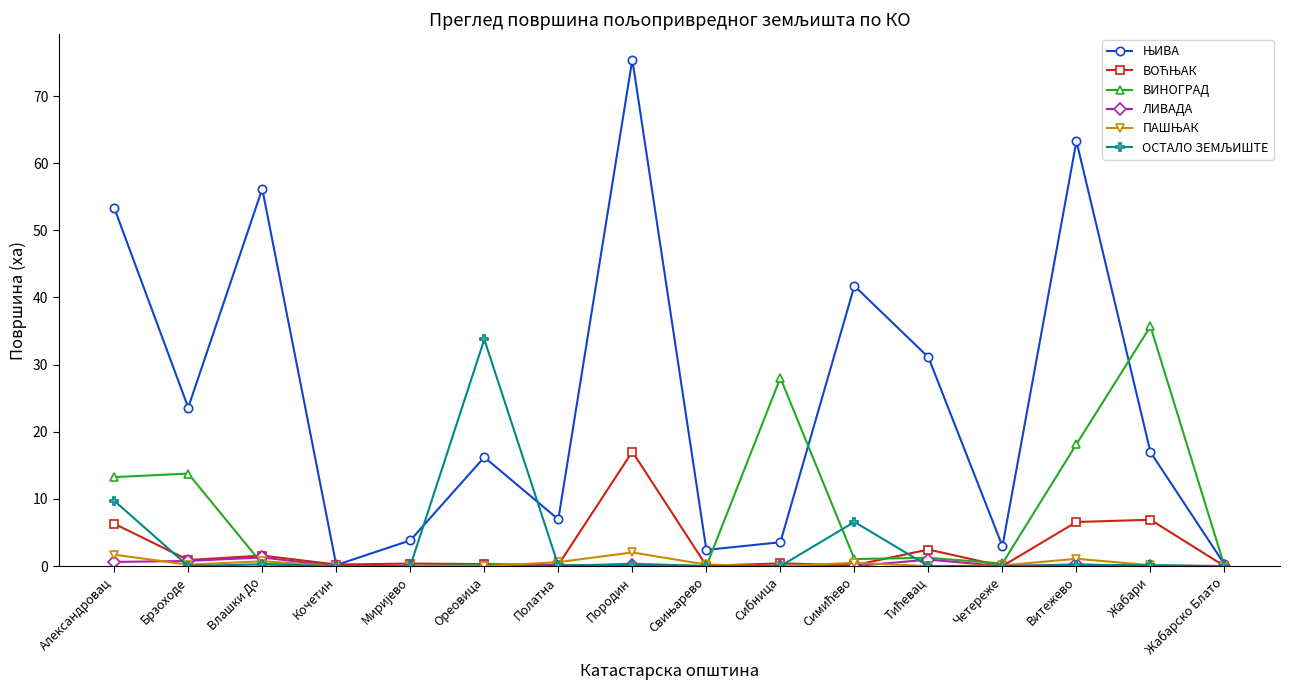

The ВИНОГРАД series shows -15.0 at Кочетин. True or false?

False